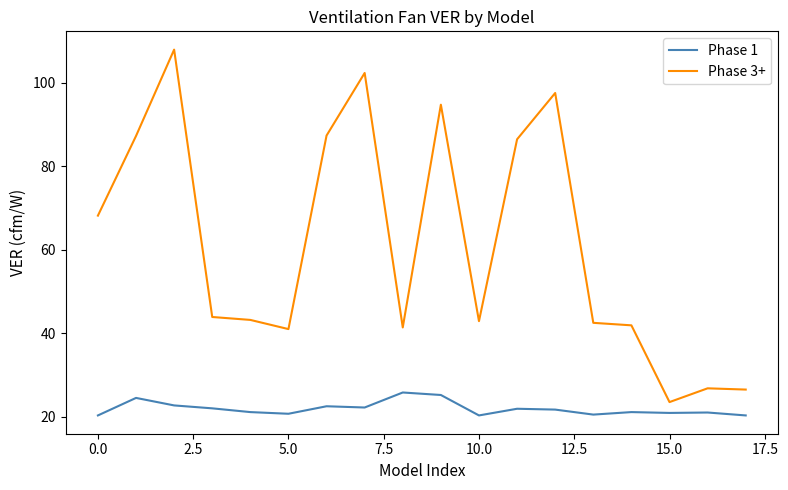

How many lines are shown in the chart?

2